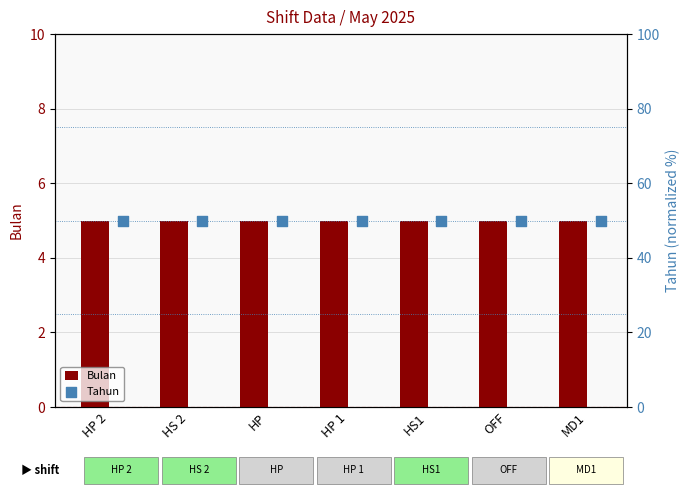

At which category is the sum across all series the highest?

HP 2